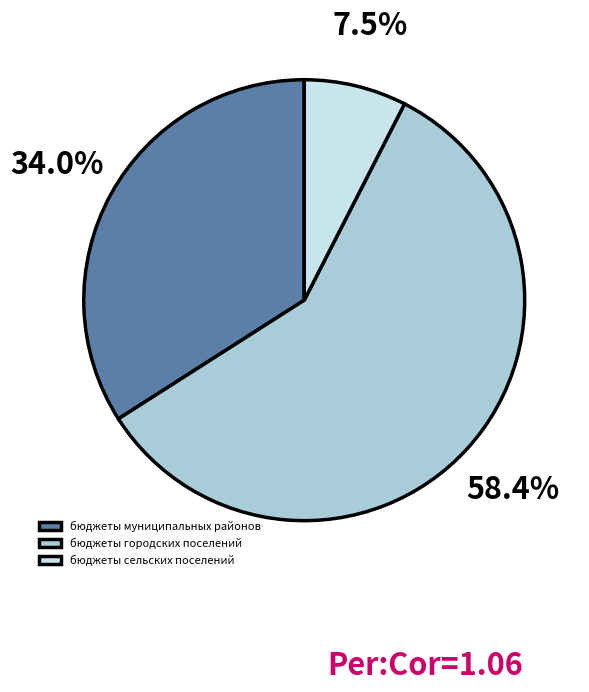

Rank the categories by value from highest to lowest.

бюджеты городских поселений, бюджеты муниципальных районов, бюджеты сельских поселений